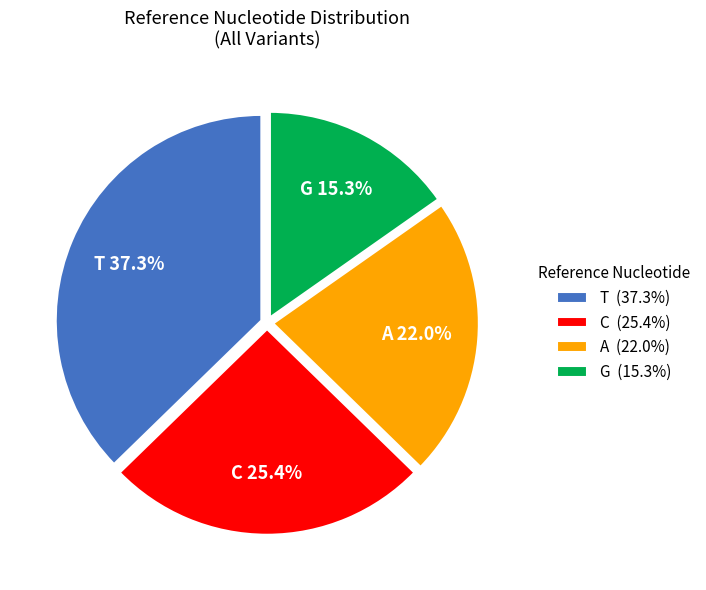

Which category has the biggest portion of the pie?

T